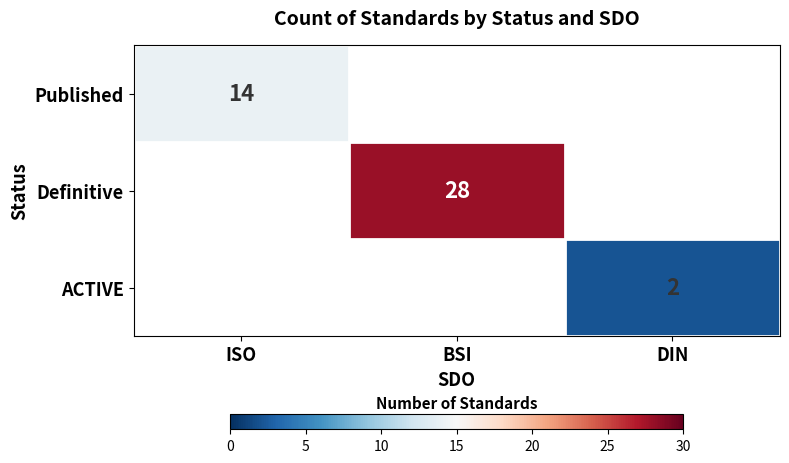

The ACTIVE series shows 2 at DIN. True or false?

True